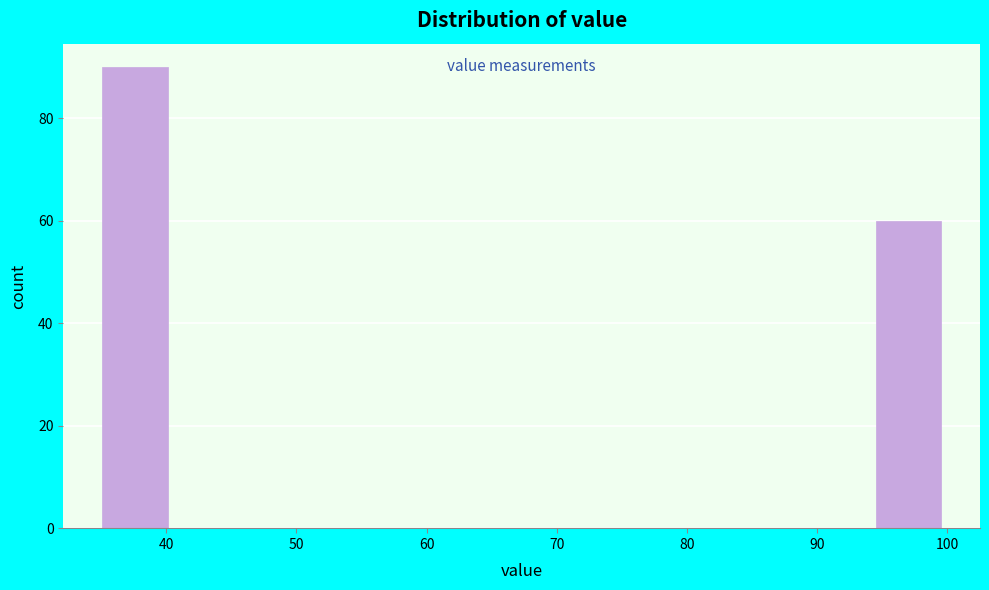

Reading left to right, list every bar in this chart as the range it spans on the x-axis followed by its height. Neither the bar edges nor the heights are printed on the chart, so give them approximately, as read against the axes.

35 to 41: 90
41 to 47: 0
47 to 52: 0
52 to 58: 0
58 to 64: 0
64 to 70: 0
70 to 76: 0
76 to 82: 0
82 to 88: 0
88 to 94: 0
94 to 100: 60